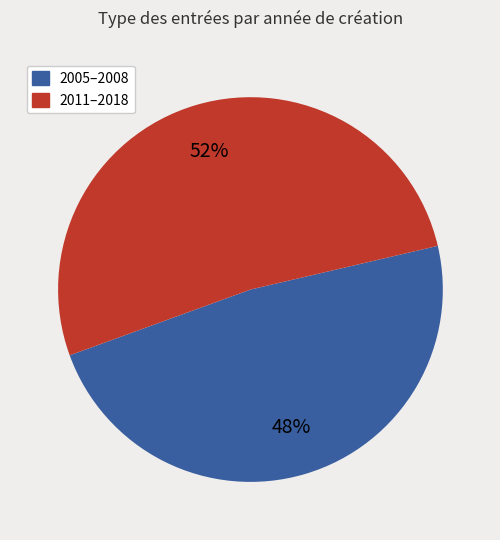

Does any single category account for the majority?

Yes